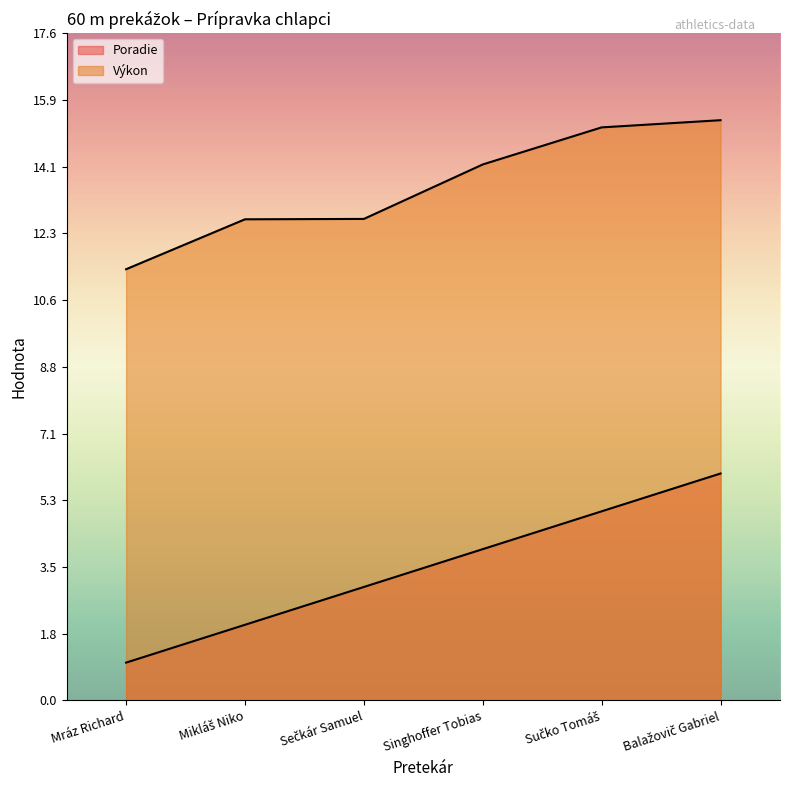

At how many categories does at least one series exceed 7?

6